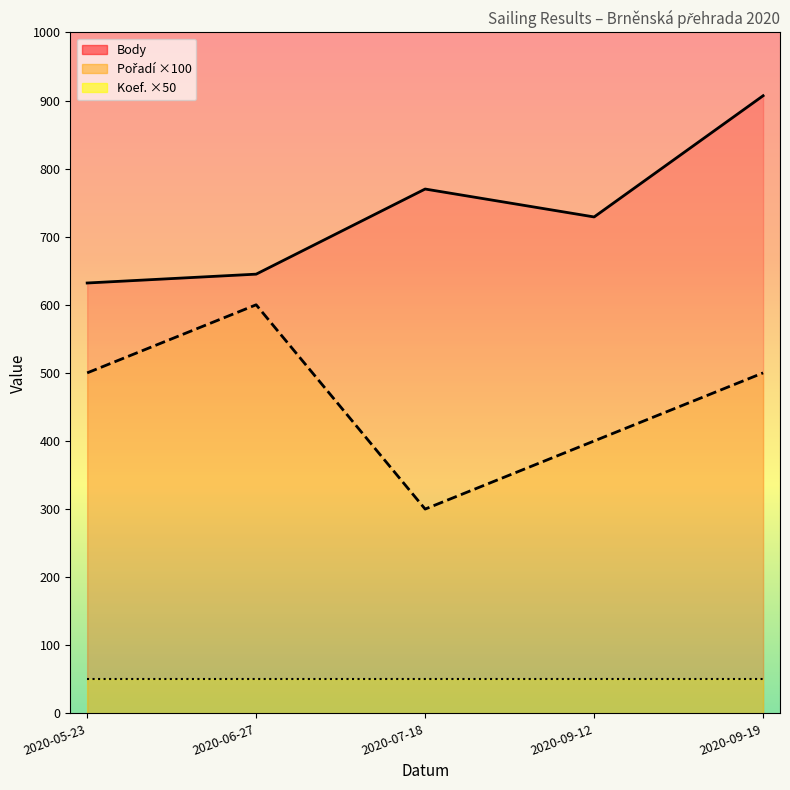

Reading left to right, extract all data points from this chart.

Body: 2020-05-23=632	2020-06-27=645	2020-07-18=770	2020-09-12=729	2020-09-19=907
Pořadí: 2020-05-23=500	2020-06-27=600	2020-07-18=300	2020-09-12=400	2020-09-19=500
Koef.: 2020-05-23=50	2020-06-27=50	2020-07-18=50	2020-09-12=50	2020-09-19=50